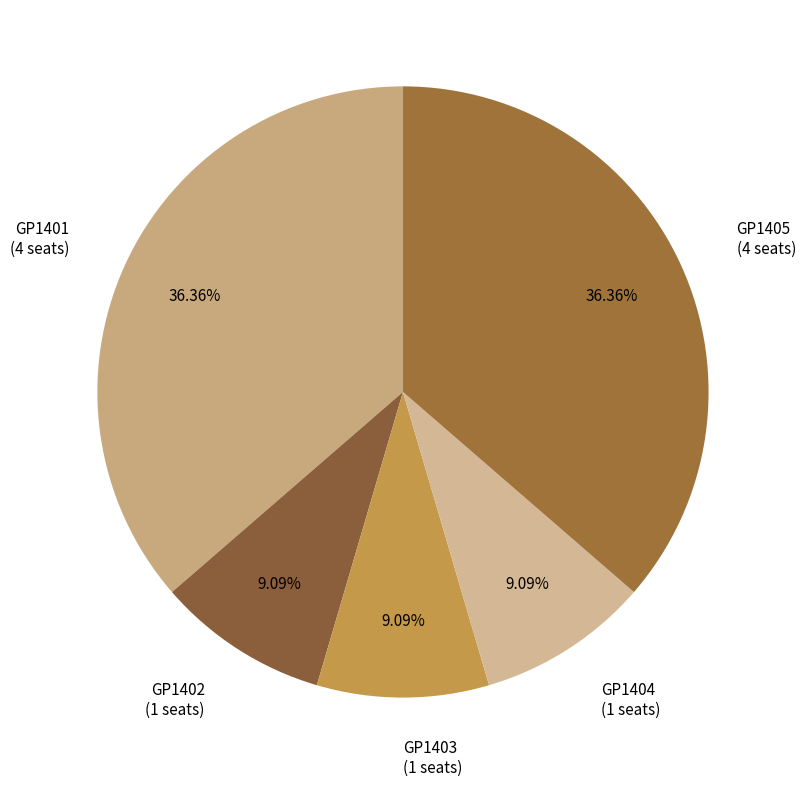

How many segments does this pie chart have?

5